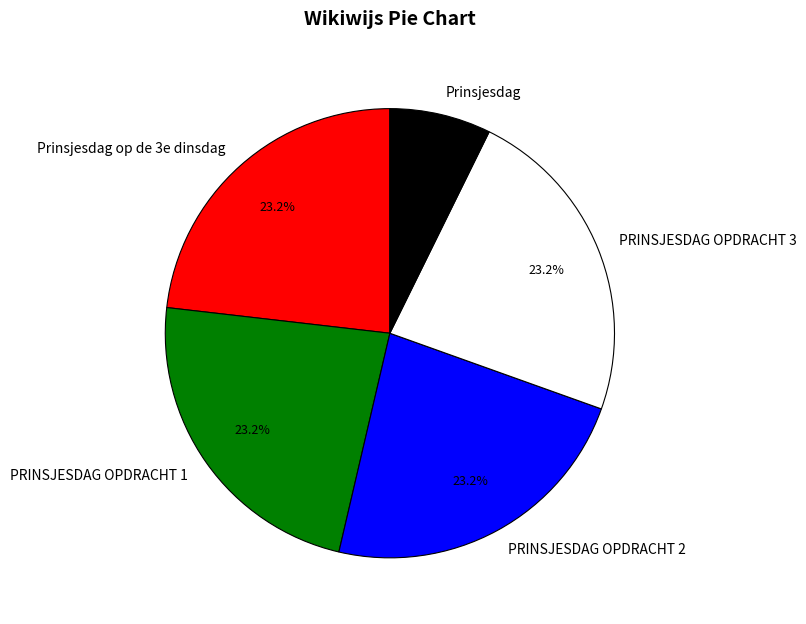

To the nearest percent, what is the combined percentage of PRINSJESDAG OPDRACHT 3 and PRINSJESDAG OPDRACHT 1?

46%